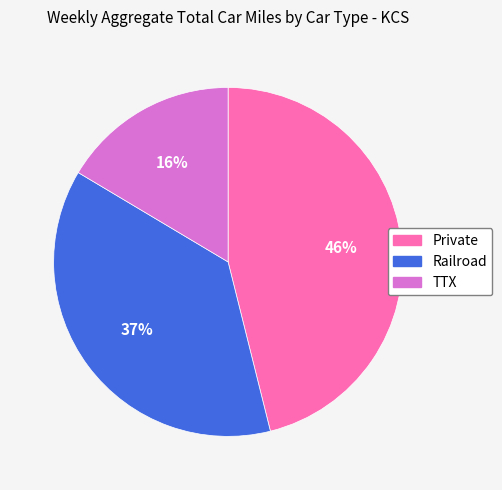

True or false: Private accounts for 36% of the total.

False